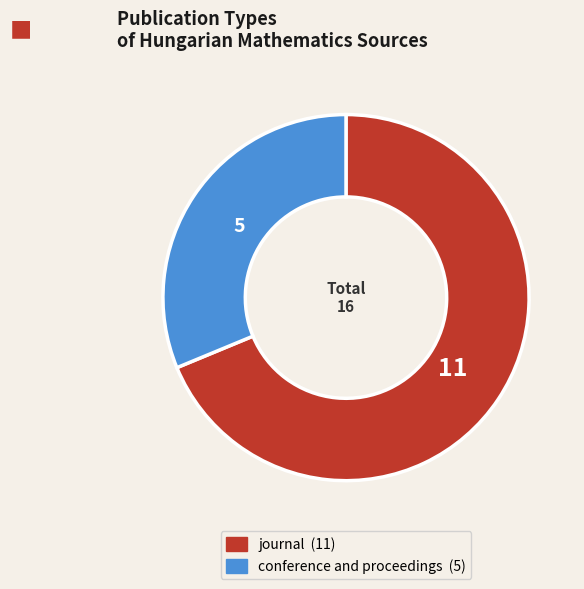

Which category has the biggest portion of the pie?

journal